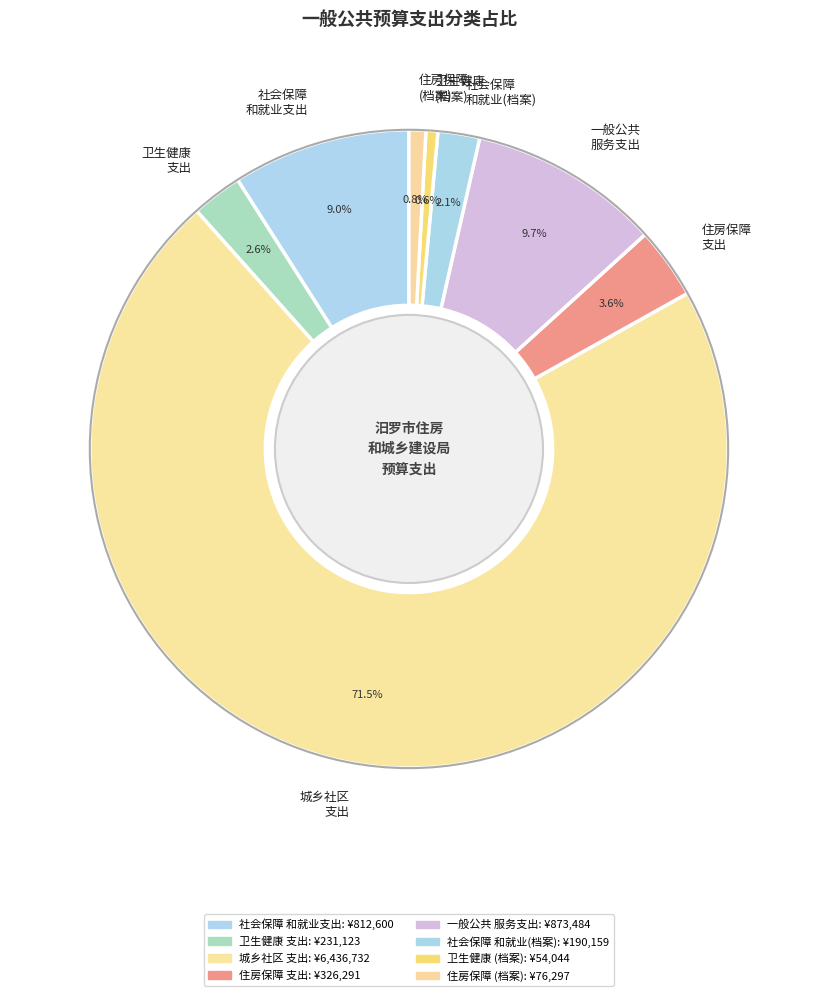

What is the largest slice in the pie chart?

城乡社区 支出